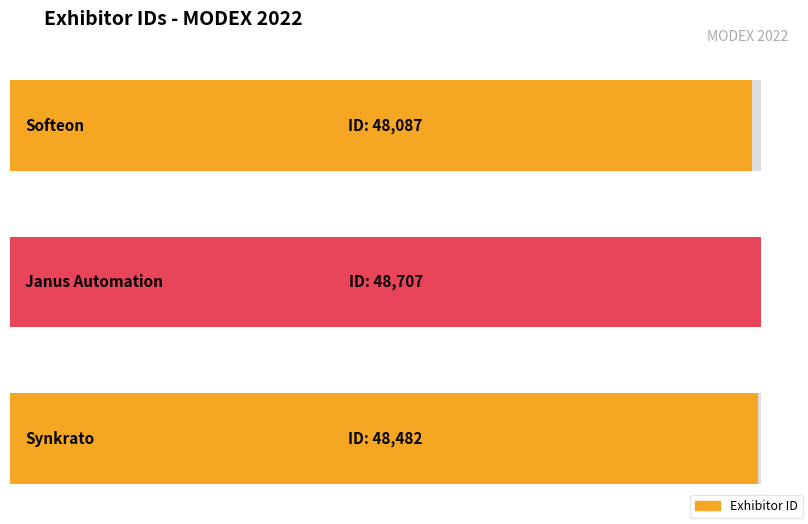

Which label corresponds to the largest value in the chart?

Janus Automation